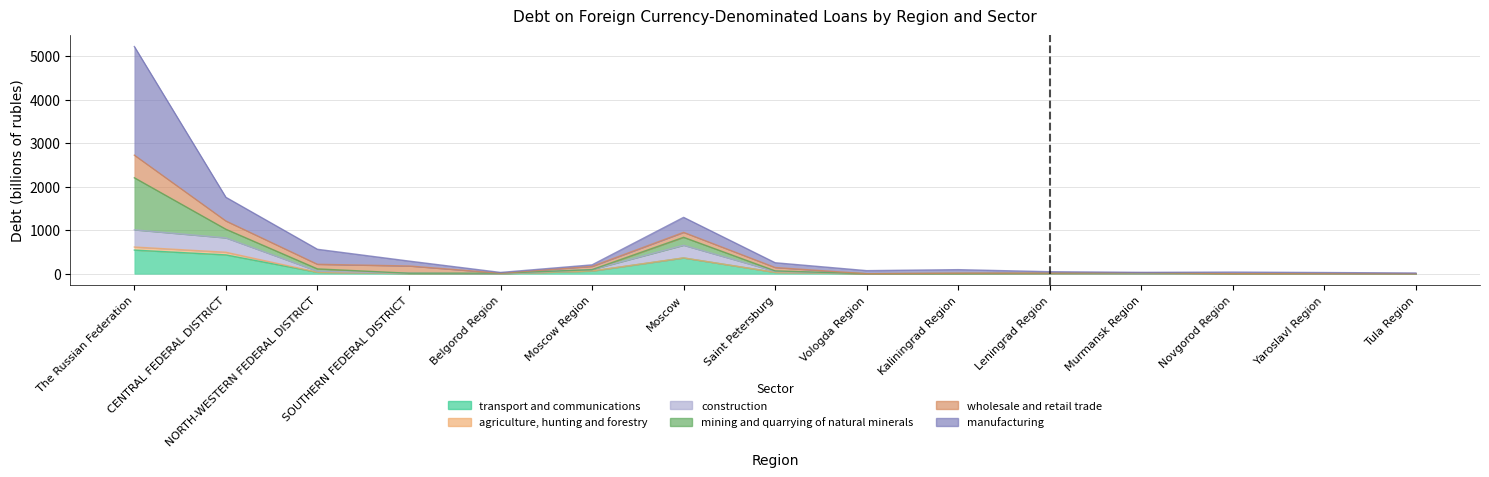

How many data points does each series have?

15